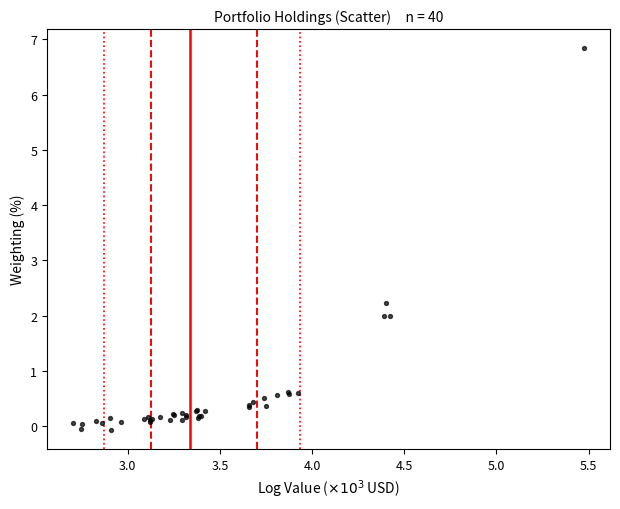

What Y value in the scatter plot is closest to 3?

2.2